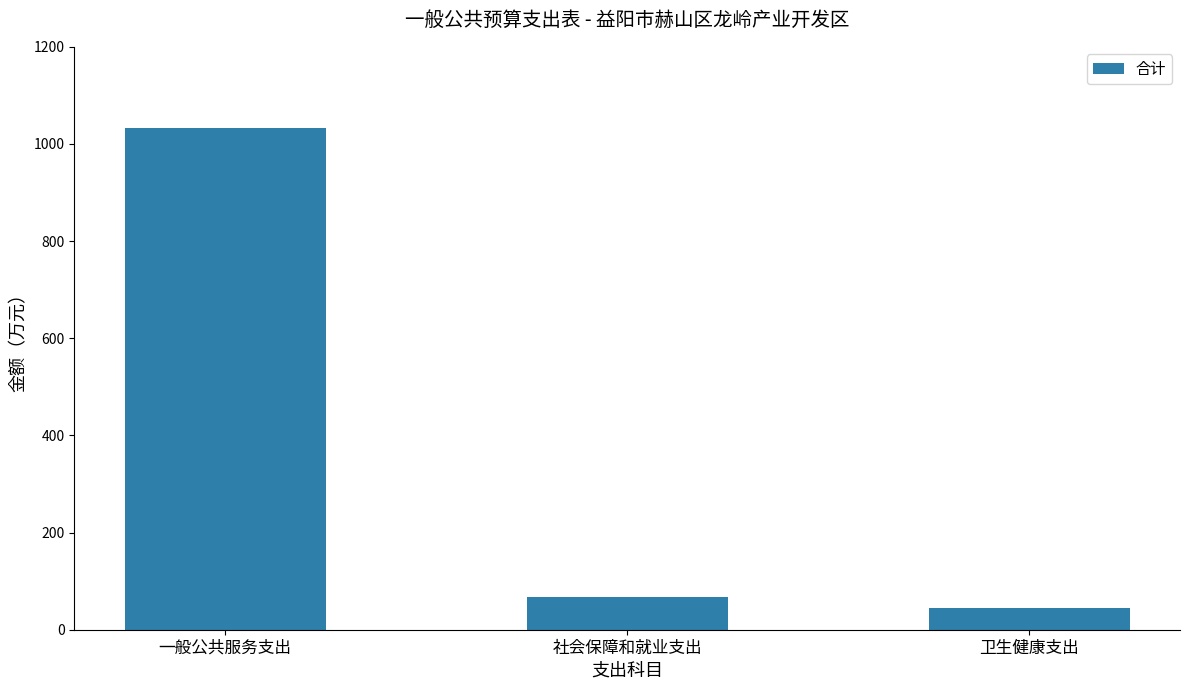

The value at 社会保障和就业支出 is 67.2. True or false?

True